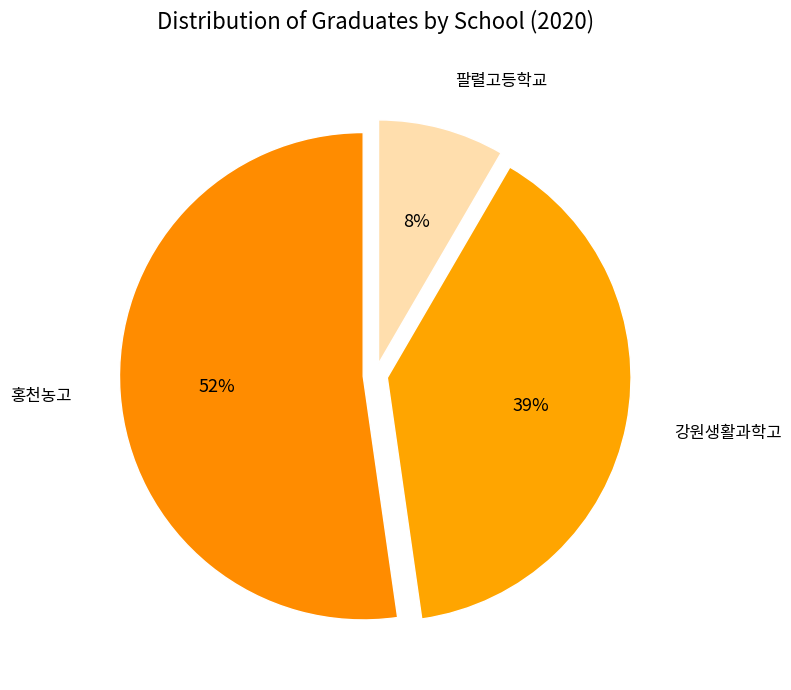

Count the number of slices in the pie.

3